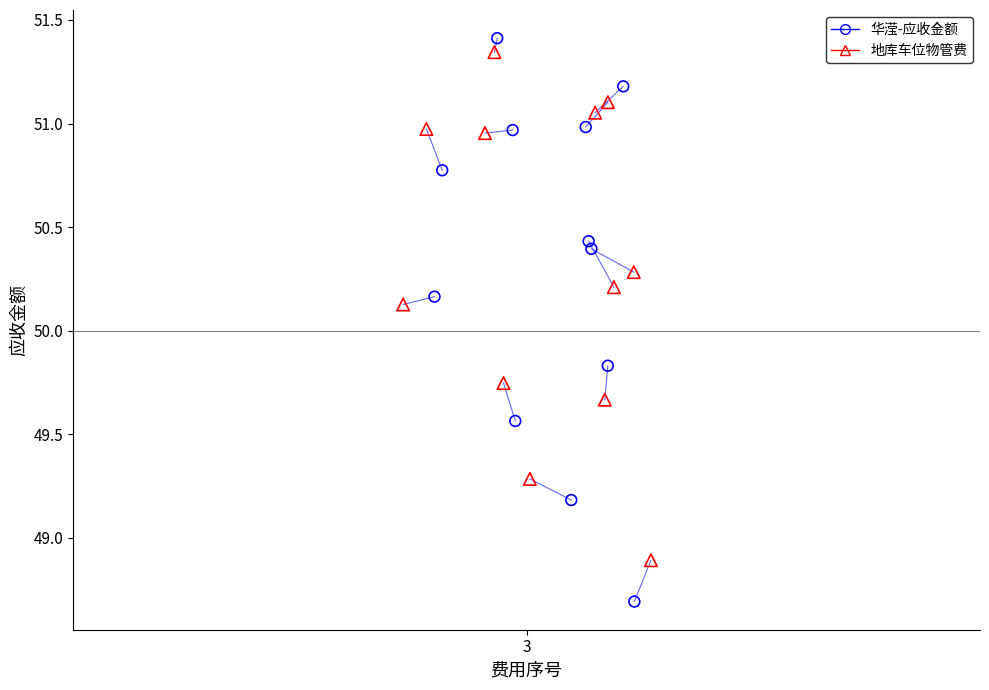

Which series has the largest Y range (max minus min)?

华滢-应收金额